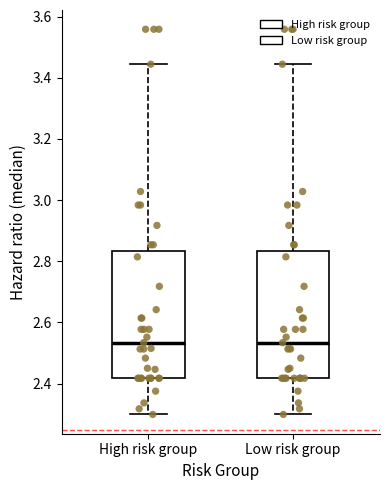

Reading left to right, read every box against the y-axis: the position of its median line, the range the box covers, and the ends of its whiskers. The values are not printed on the chart, so give them approximately, as read against the axis.

High risk group: median 2.54, box 2.42 to 2.84, whiskers 2.30 to 3.44
Low risk group: median 2.54, box 2.42 to 2.84, whiskers 2.30 to 3.44